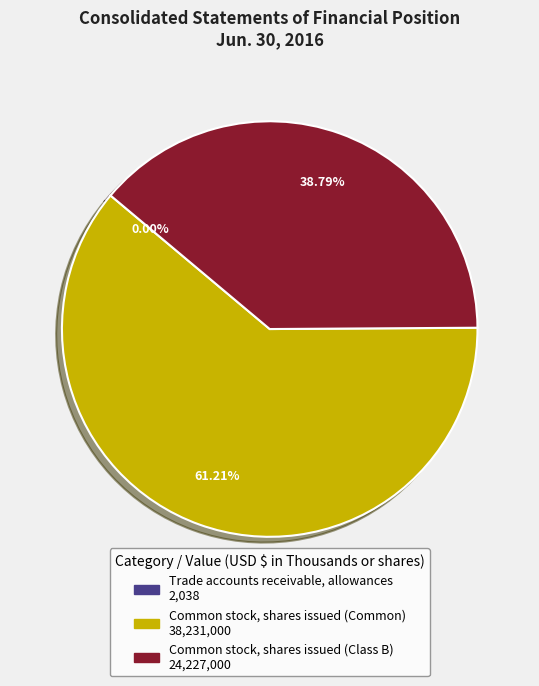

Is it true that Common stock, shares issued (Common) is 76% of the pie?

False